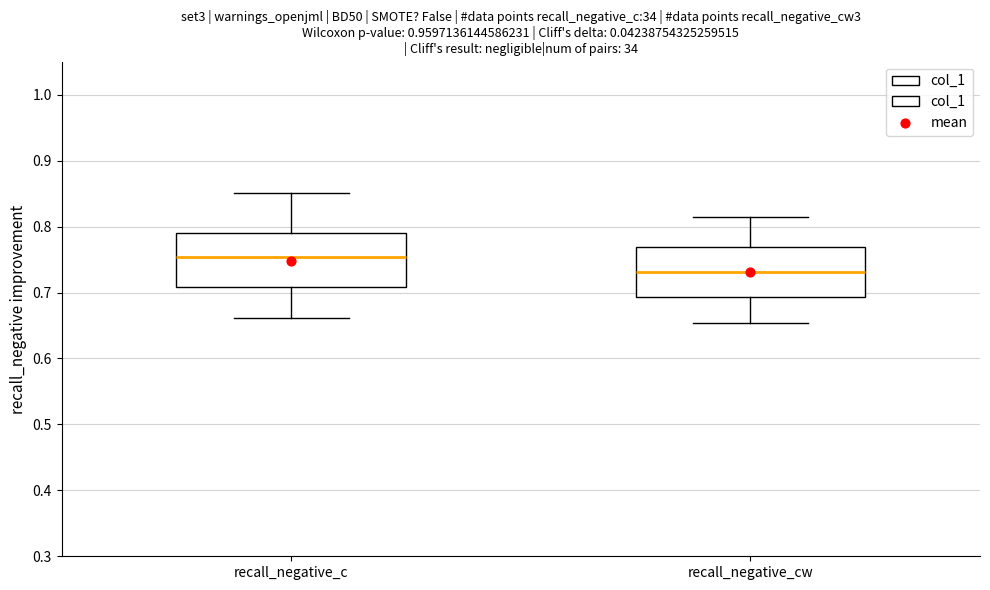

Which box has the lowest median line?

recall_negative_cw